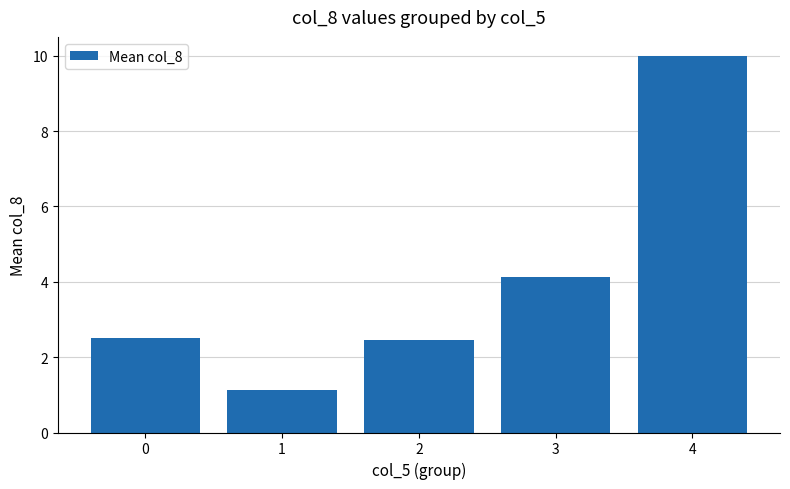

What is the change in value from 0 to 1?

-1.4